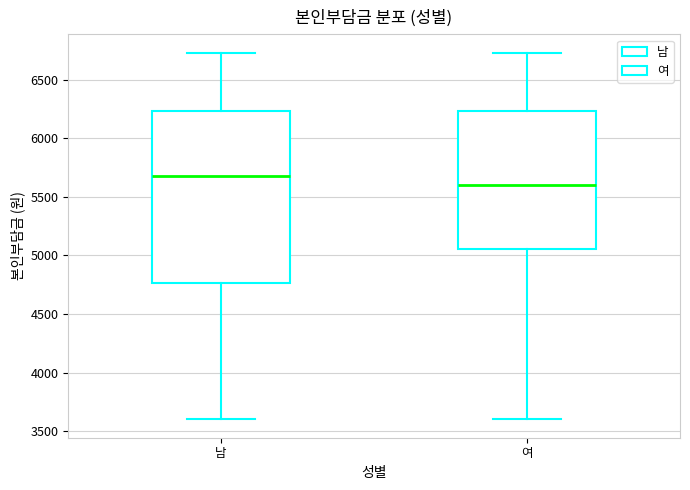

Comparing the boxes themselves (not the whiskers), which one is the tallest?

남